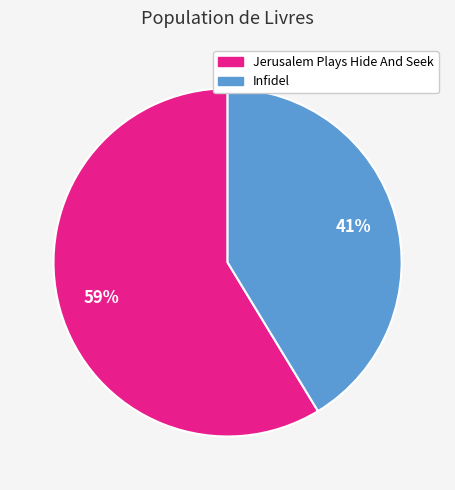

Rank the categories by value from lowest to highest.

Infidel, Jerusalem Plays Hide And Seek